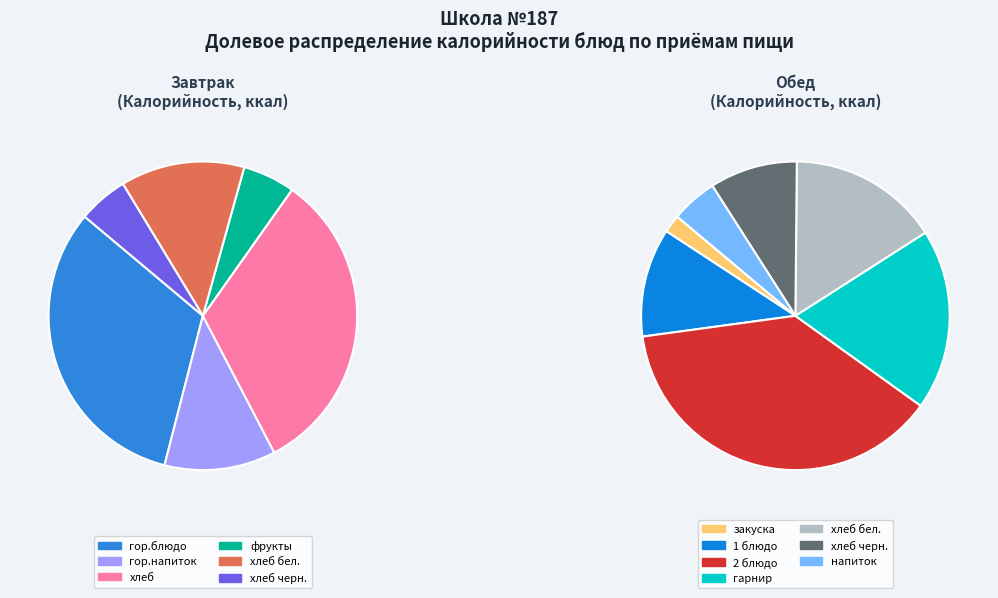

Which has a higher value, хлеб бел. (обед) or гор.напиток?

хлеб бел. (обед)